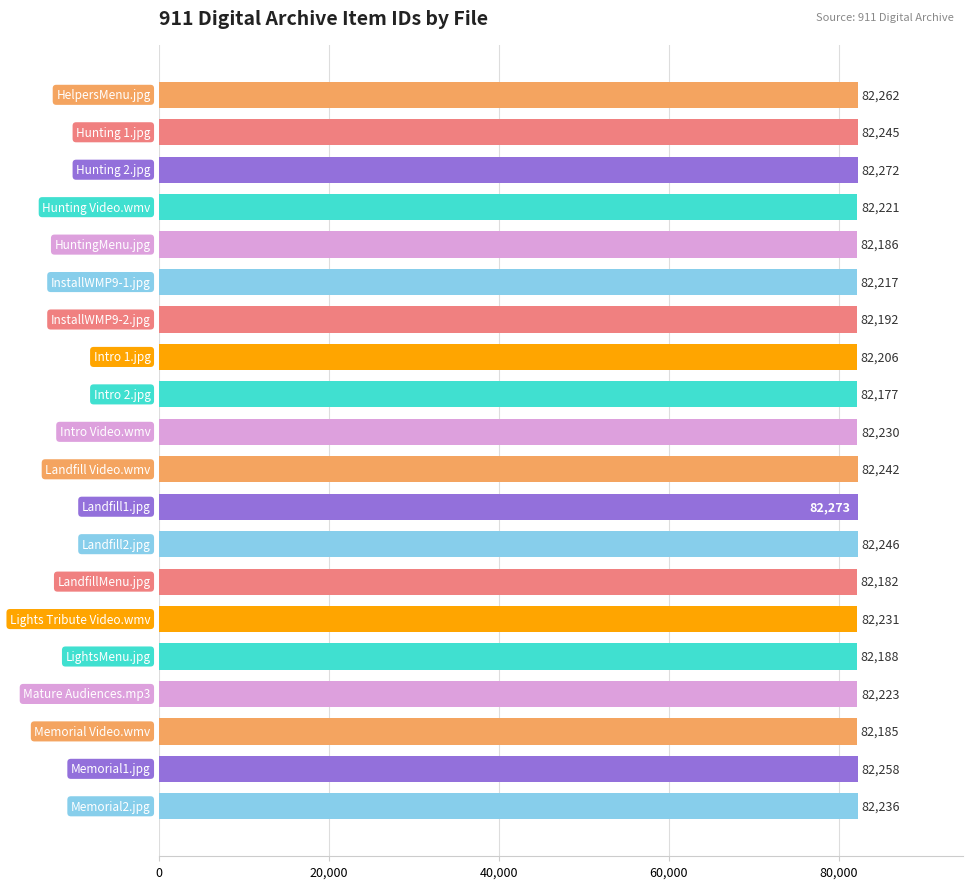

Reading bottom to top, transcribe all the data shown in this chart.

82236	82258	82185	82223	82188	82231	82182	82246	82273	82242	82230	82177	82206	82192	82217	82186	82221	82272	82245	82262